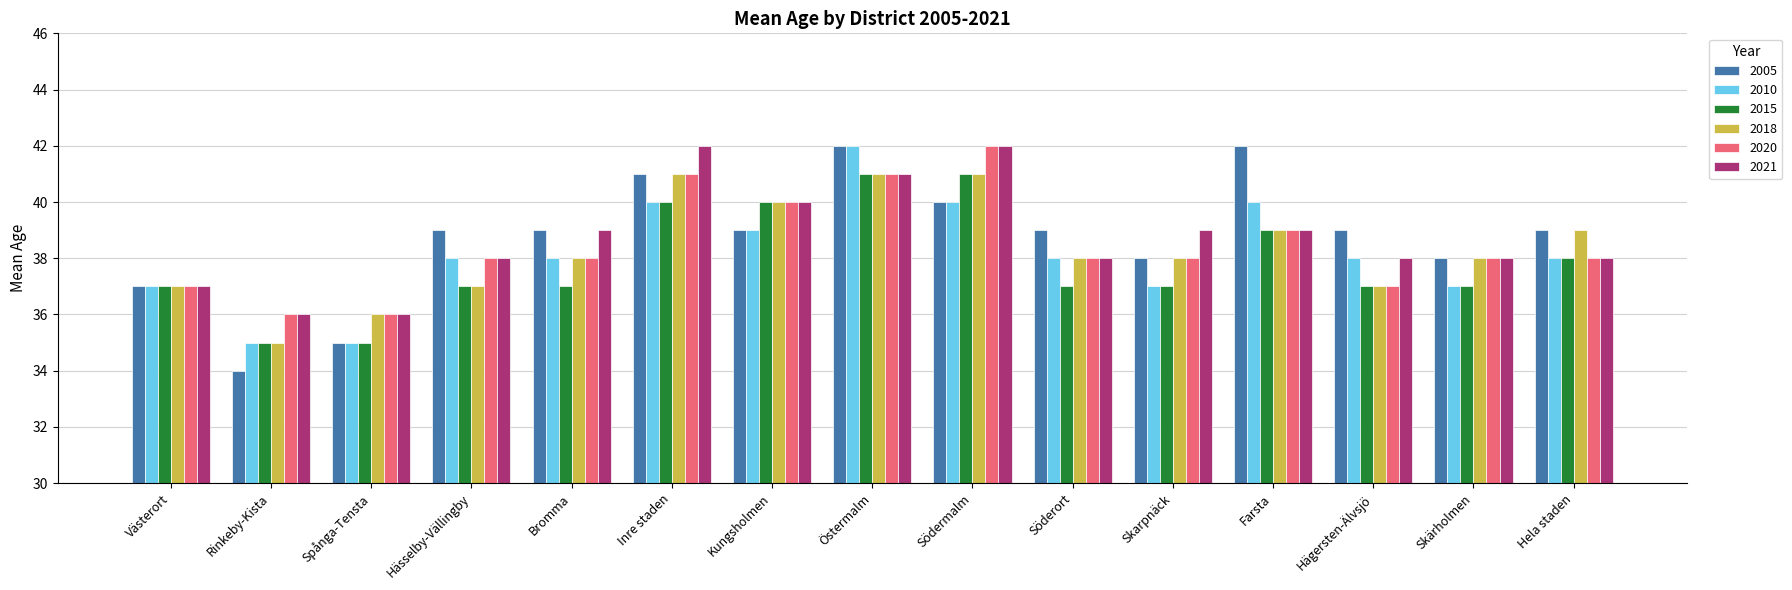

How many groups of bars are there?

15